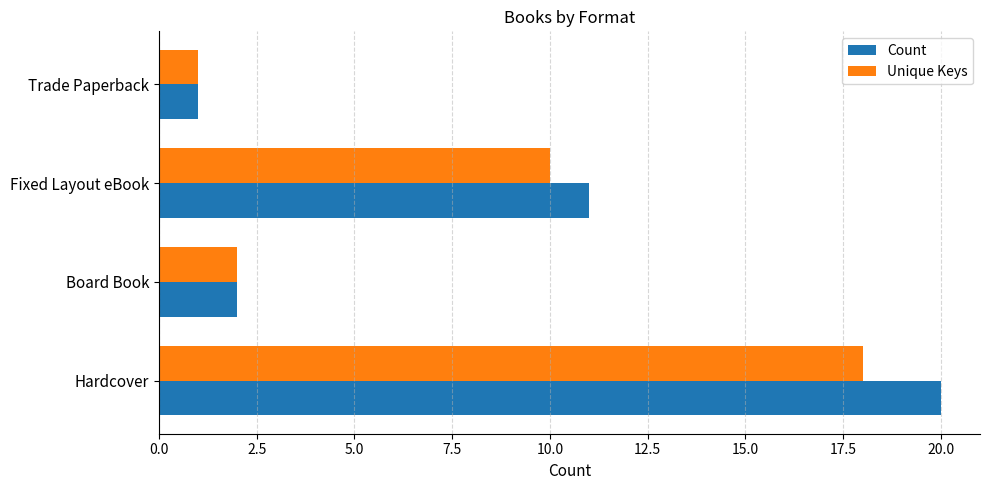

Is it true that Unique Keys equals 18 at Hardcover?

True